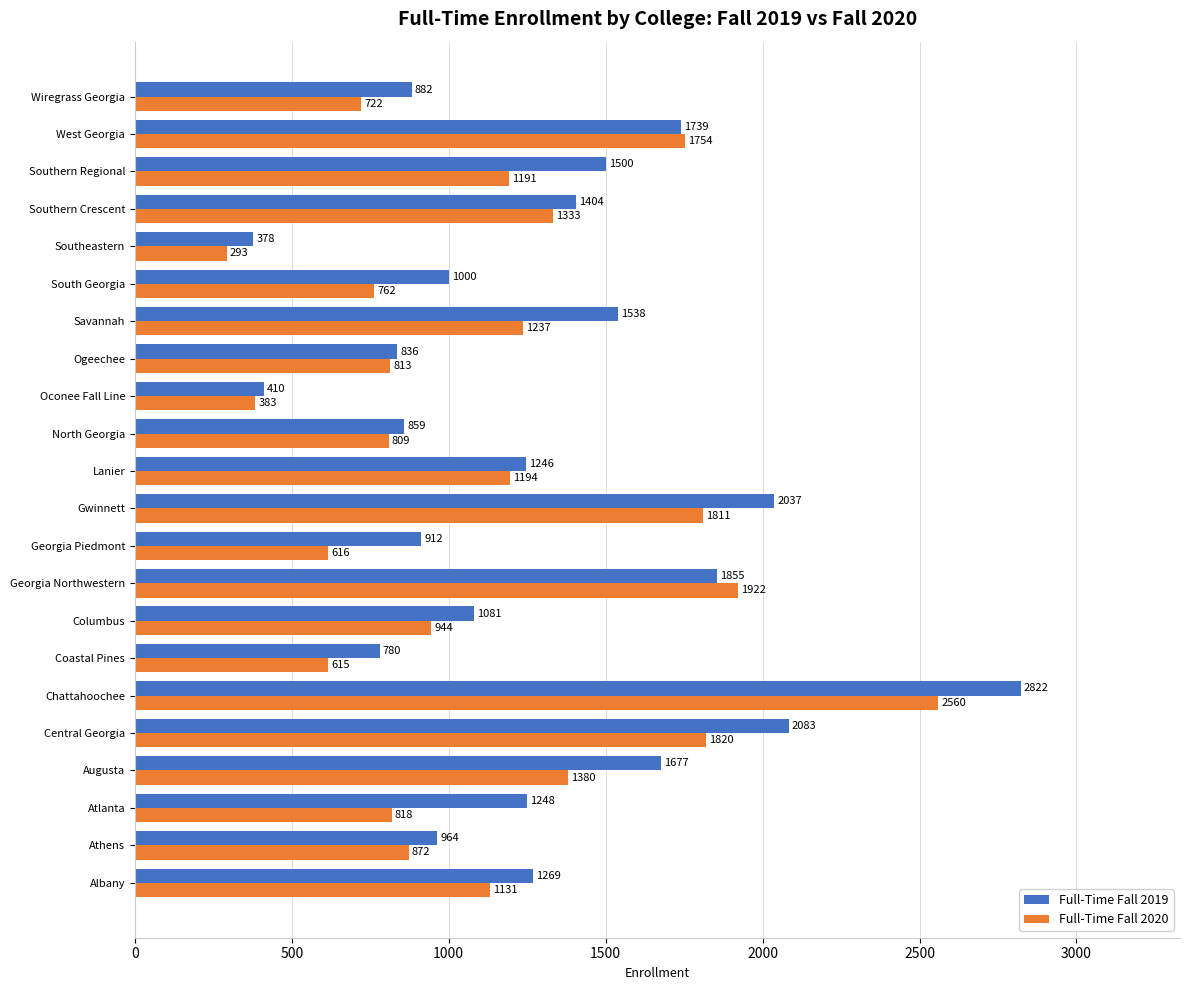

What is the lowest value of the Full-Time Fall 2020 series?

293